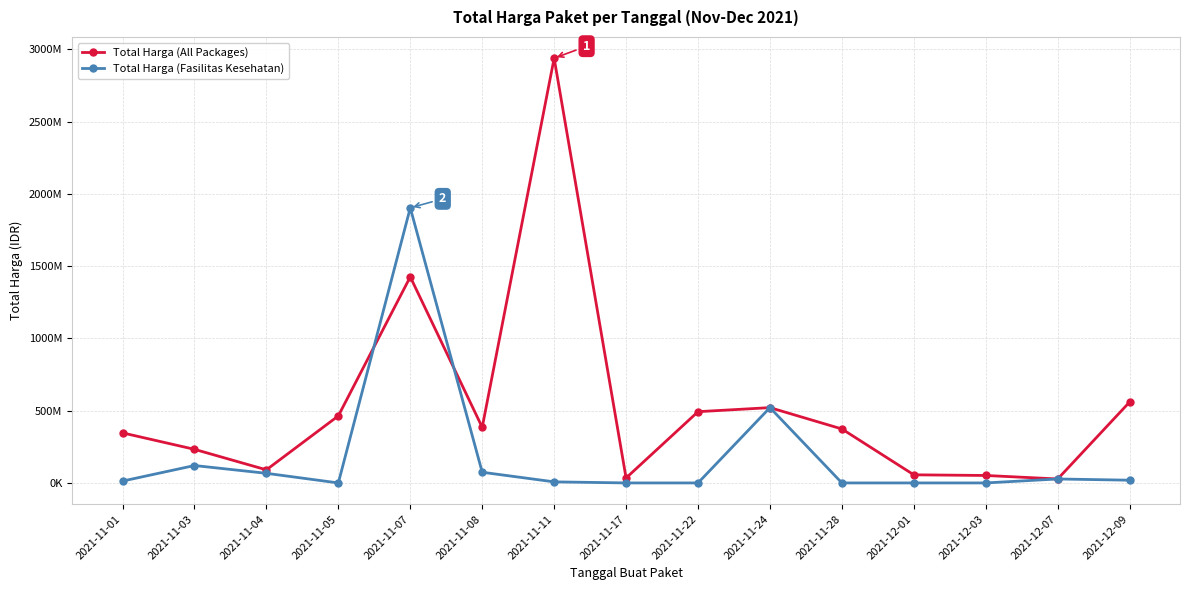

What is the greatest value displayed?

2938963240